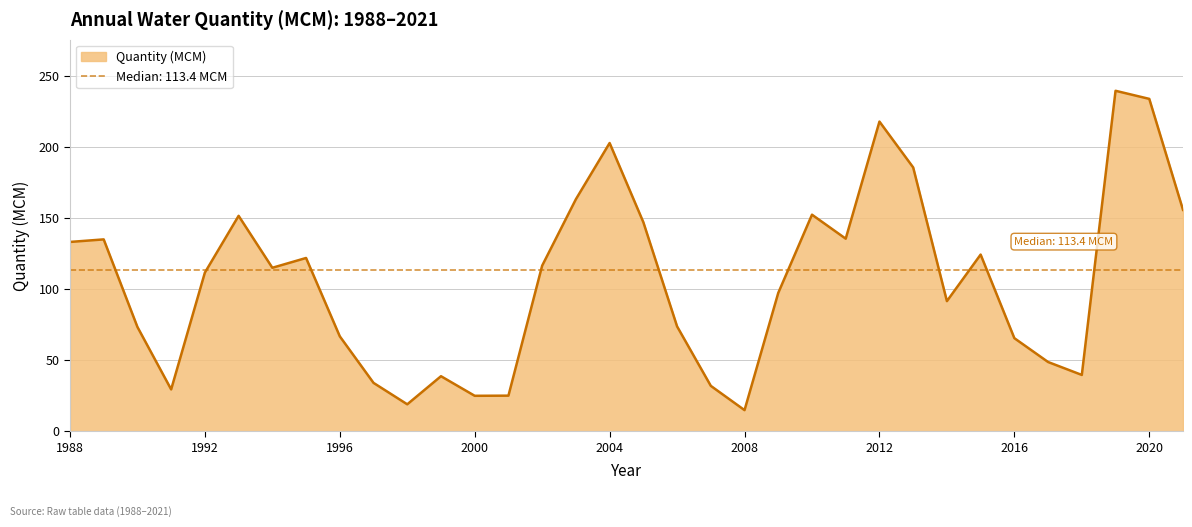

Is it true that the value at 2010 is 152.5?

True